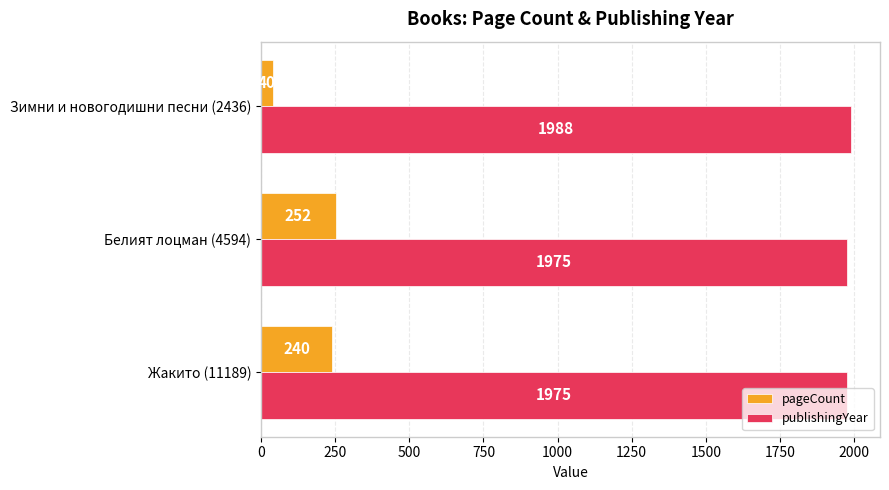

At which label is pageCount closest to 146?

Жакито (11189)